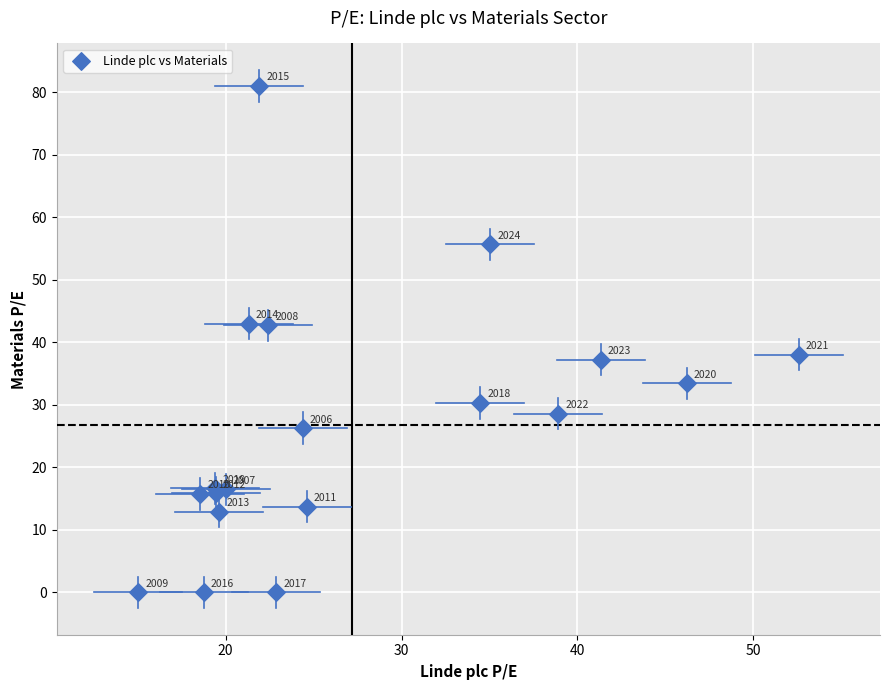

What Y value in the scatter plot is closest to 40?

38.0